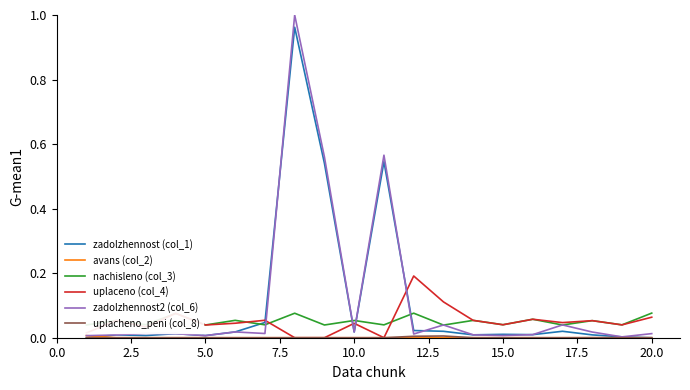

Which series has the largest range (max minus min)?

zadolzhennost2 (col_6)